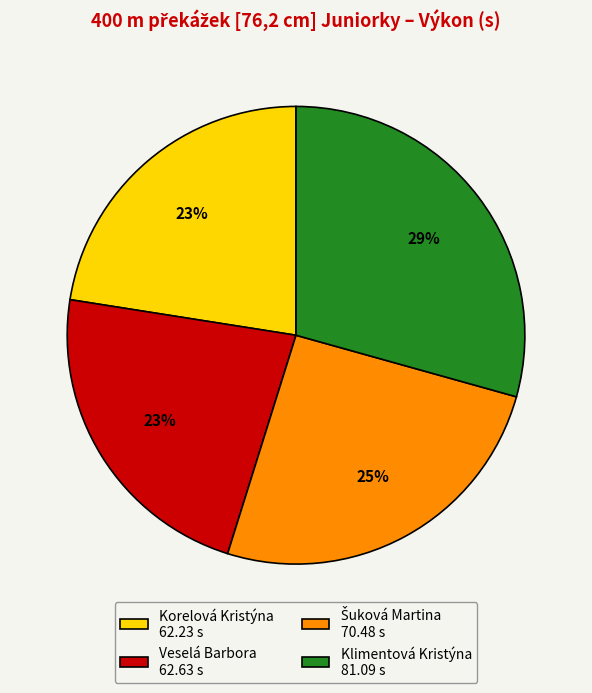

The Korelová Kristýna 62.23 s slice represents 23% of the pie. True or false?

True